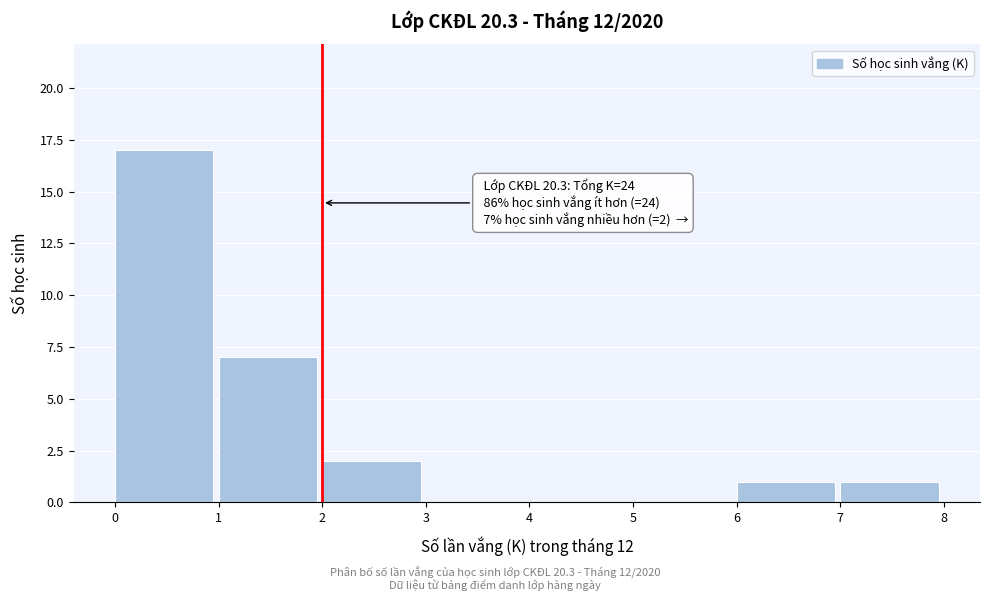

Over which range of the x-axis is the bar tallest?

0 to 1